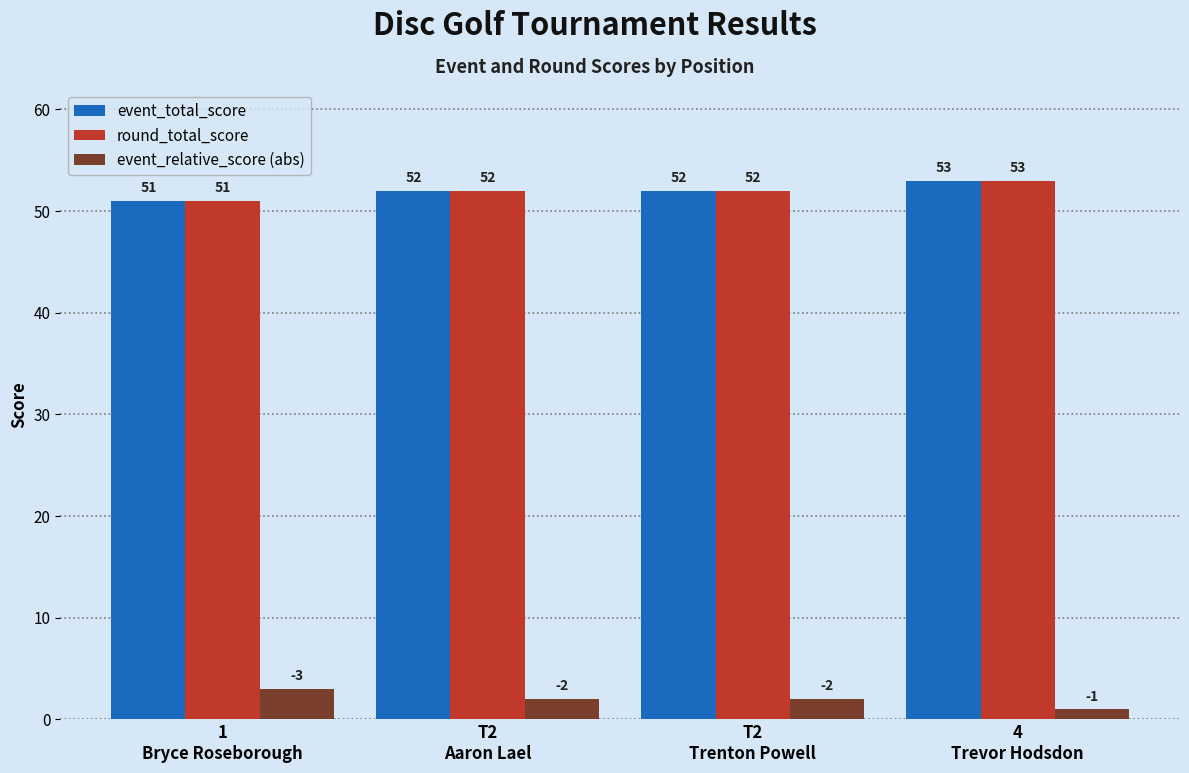

At which label does event_relative_score (abs) first exceed 2?

1
Bryce Roseborough